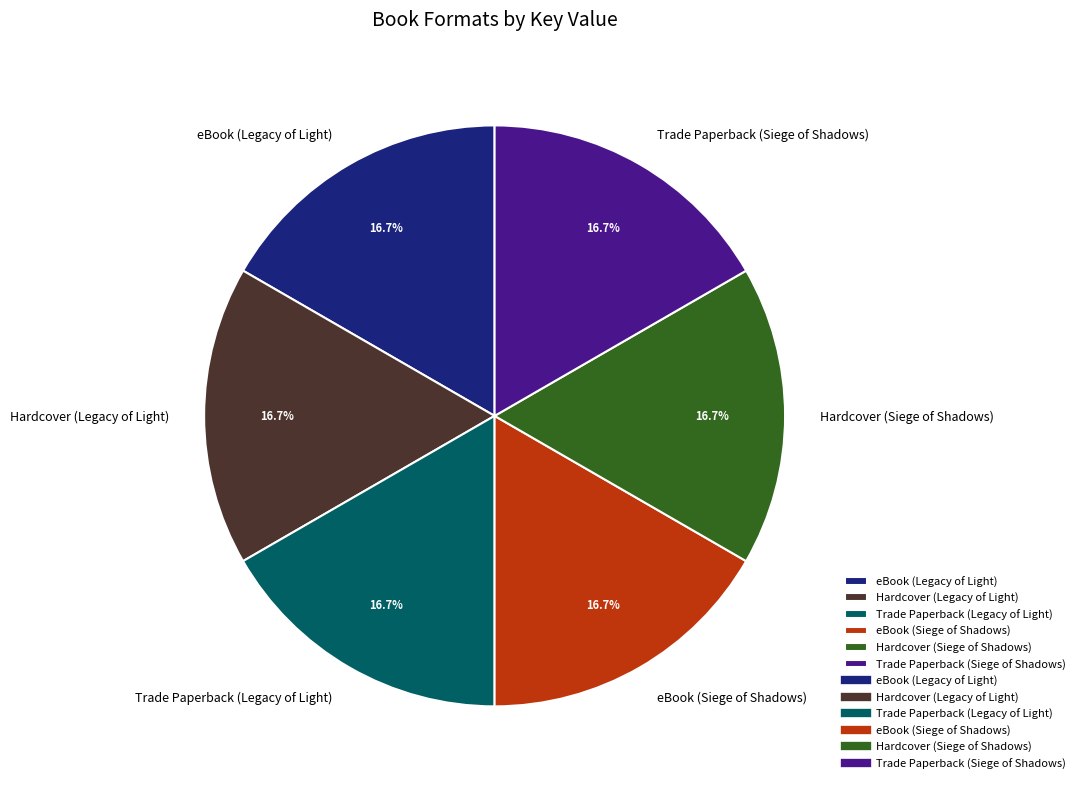

What percentage is the Hardcover (Siege of Shadows) slice, to the nearest percent?

17%